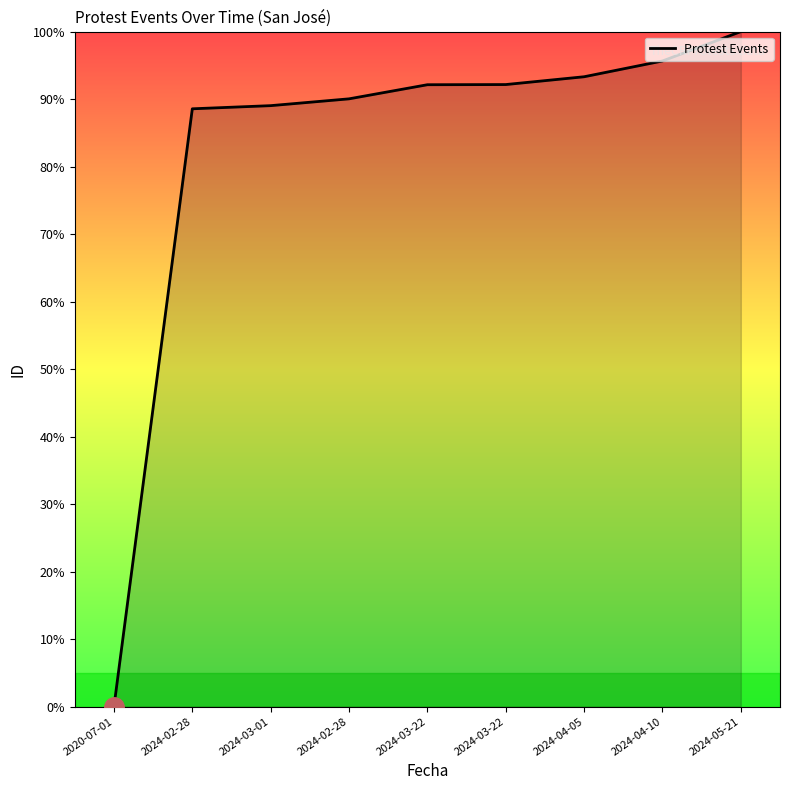

Does the chart have visible grid lines?

No